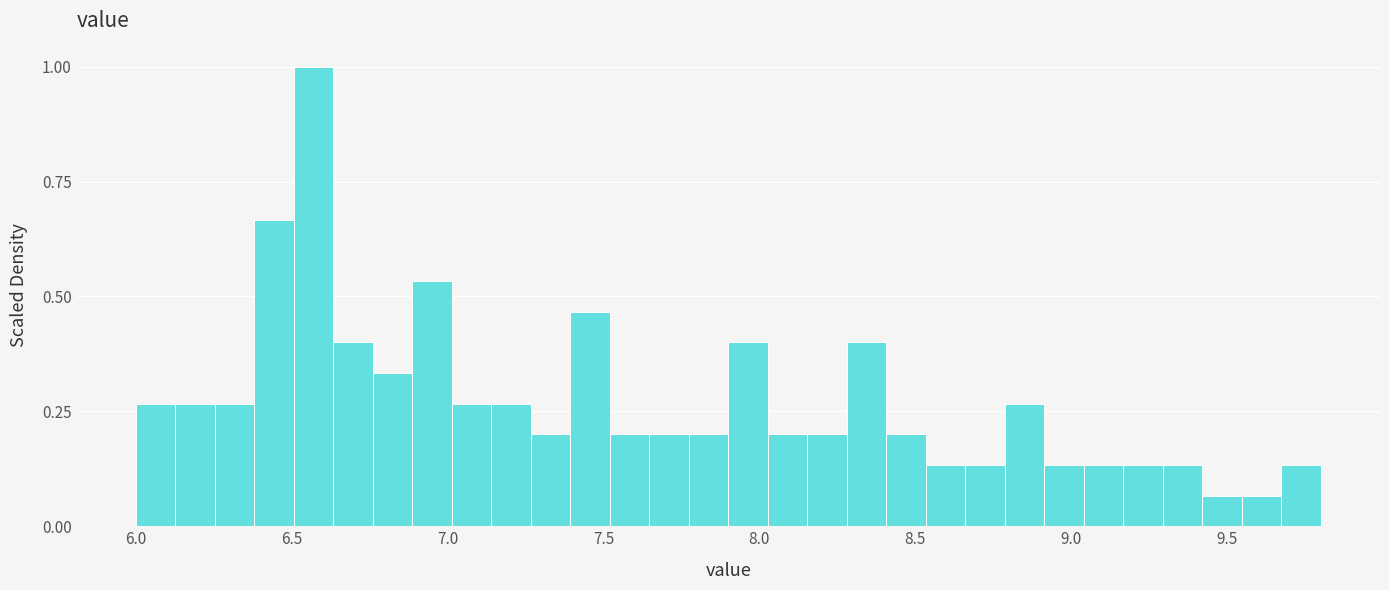

Around what value on the x-axis is the tallest bar? Give the approximate position of its centre, as read against the axis.

6.55